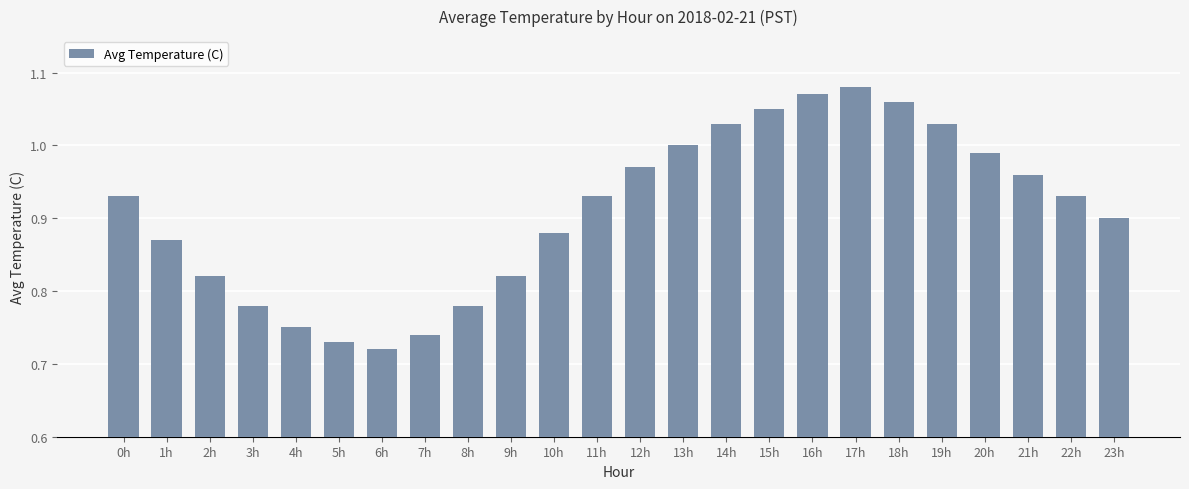

Which has a higher value, 23h or 2h?

23h